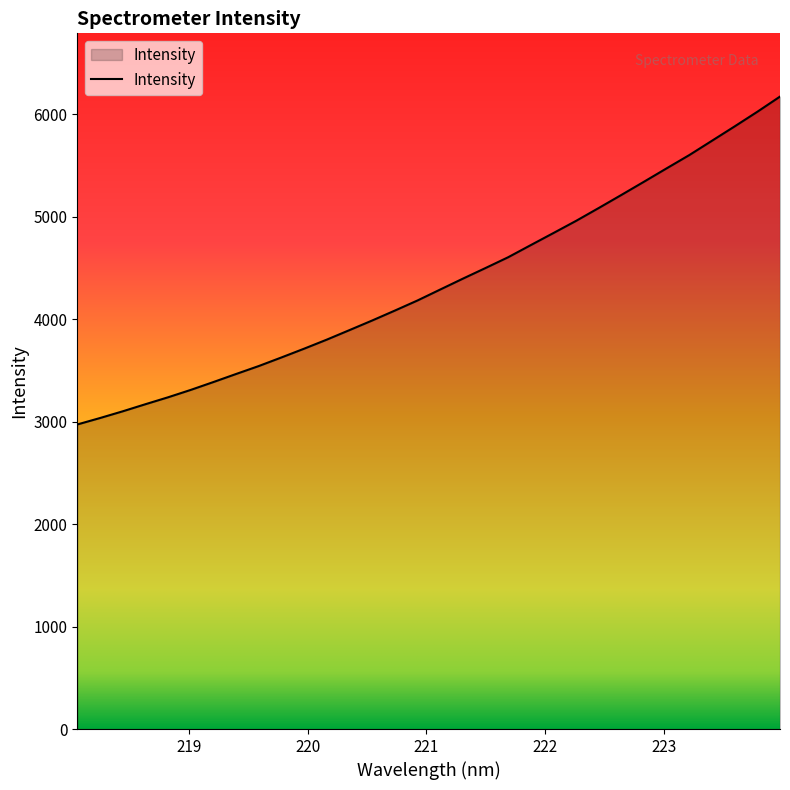

What is the difference between the maximum and minimum values?

3200.4